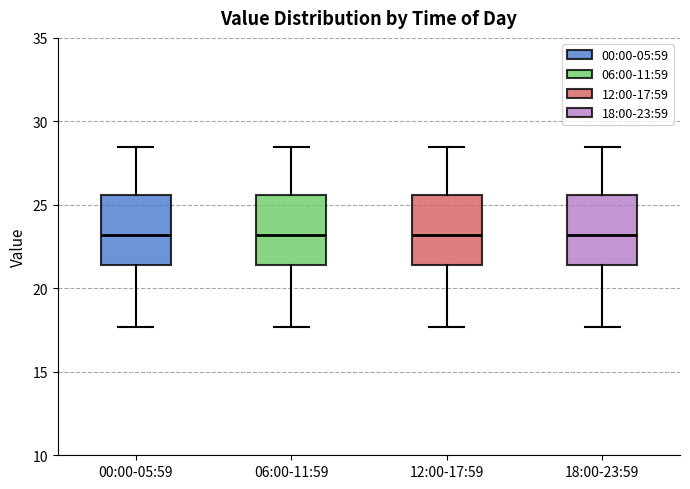

Where does the median line of the box for 12:00-17:59 sit on the y-axis? The values are not printed on the chart, so give them approximately, as read against the axis.

23.0